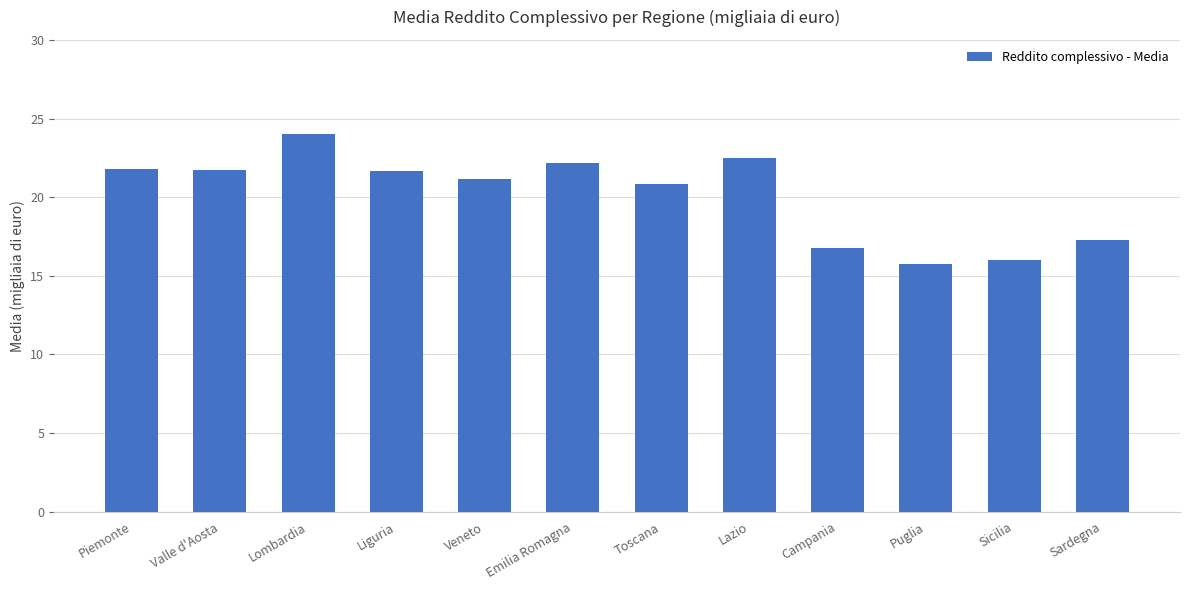

What is the maximum value shown in the chart?

24.0